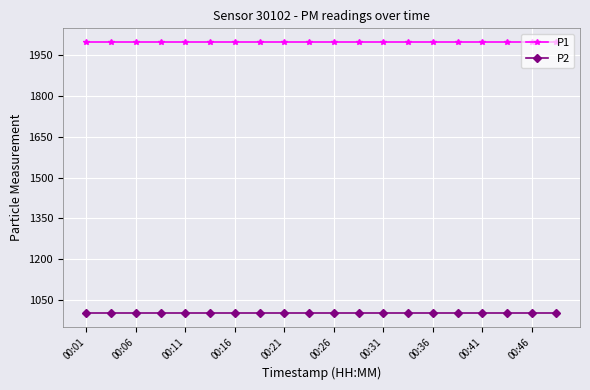

At how many categories does at least one series exceed 1105?

20